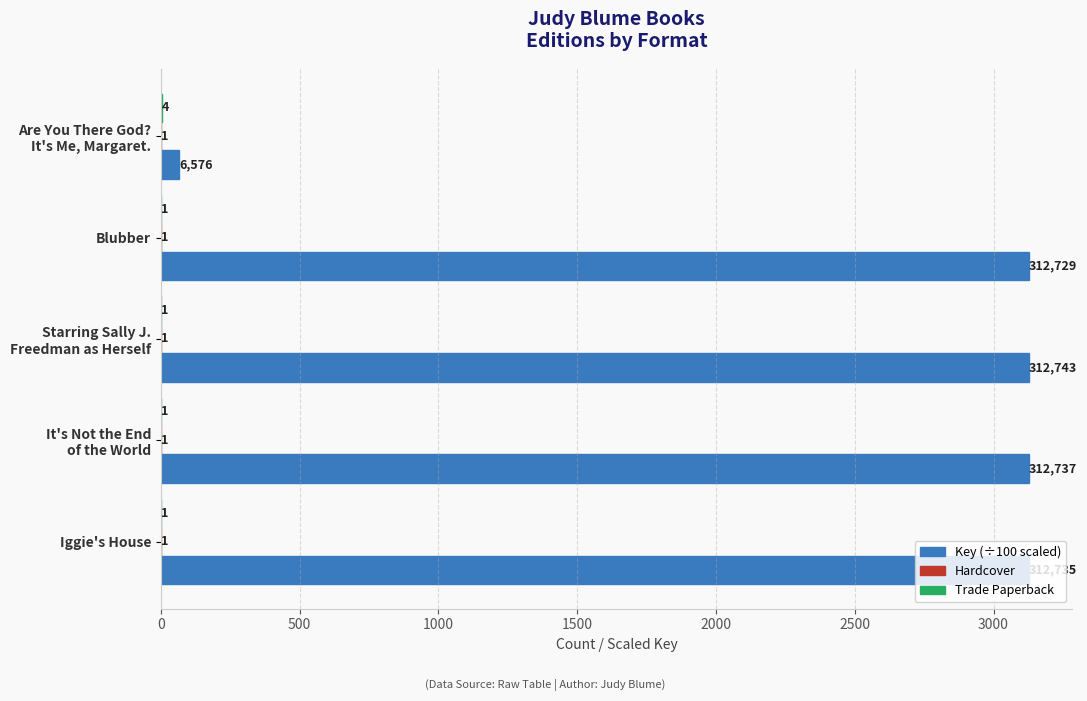

What is the greatest value displayed?

3127.4